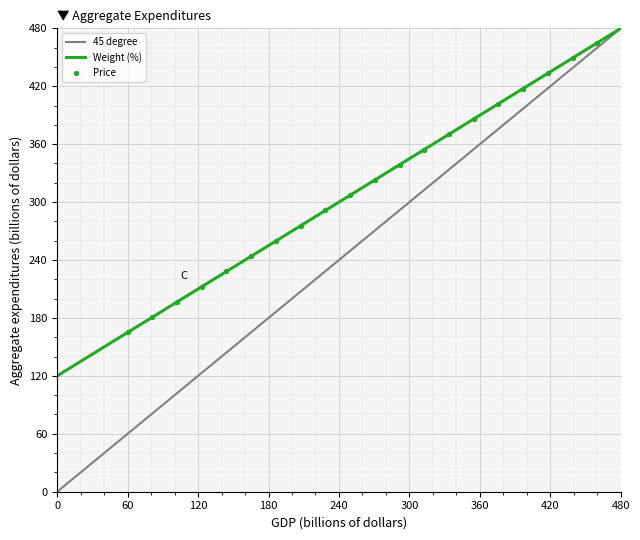

The 45 degree series shows 480 at 480. True or false?

True